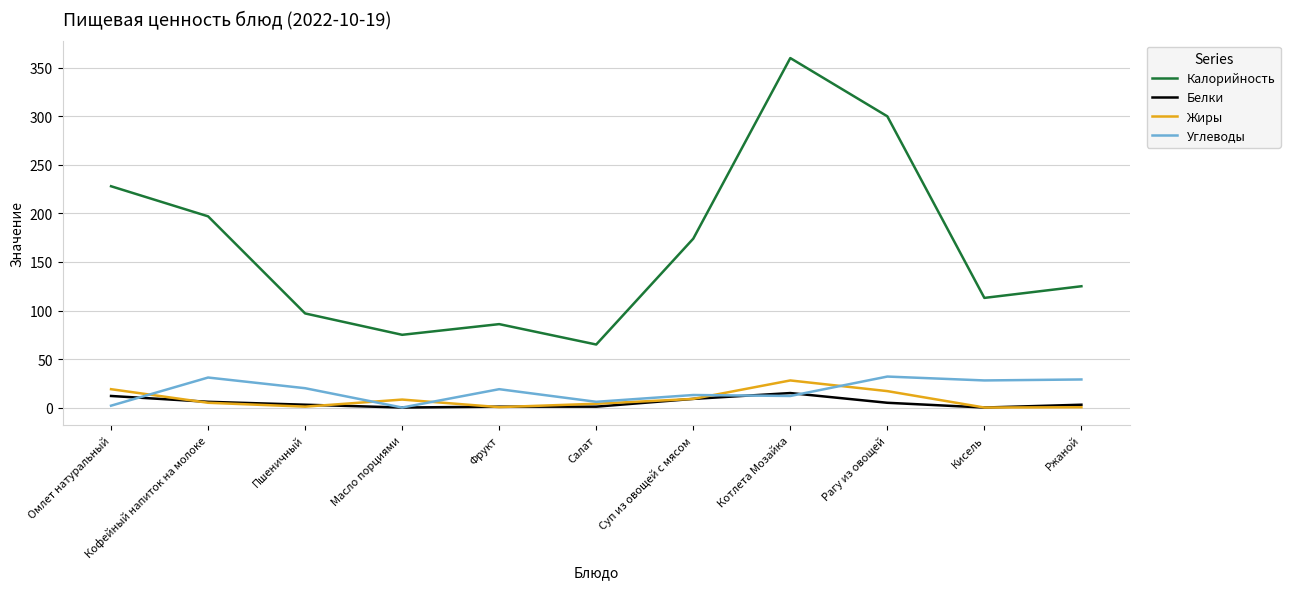

Is it true that Калорийность equals 54.9 at Кисель?

False